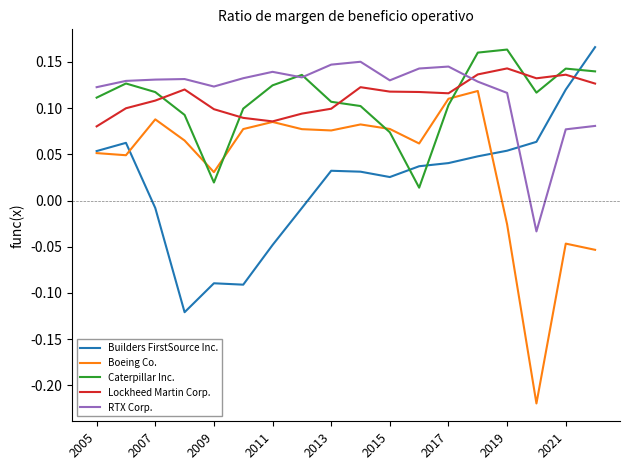

How many intersections are there between Caterpillar Inc. and Builders FirstSource Inc.?

3